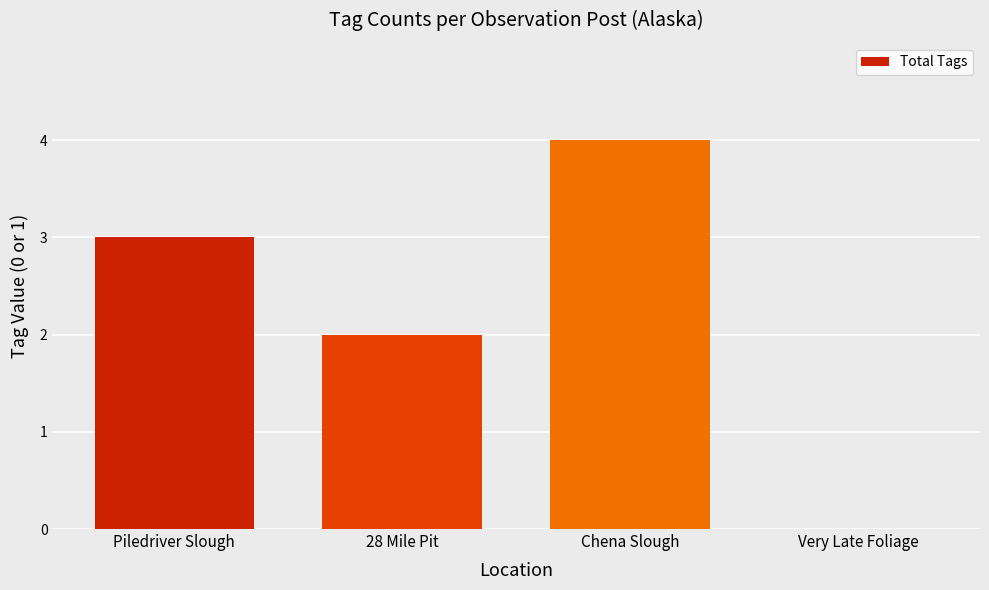

What is the sum of all values?

9